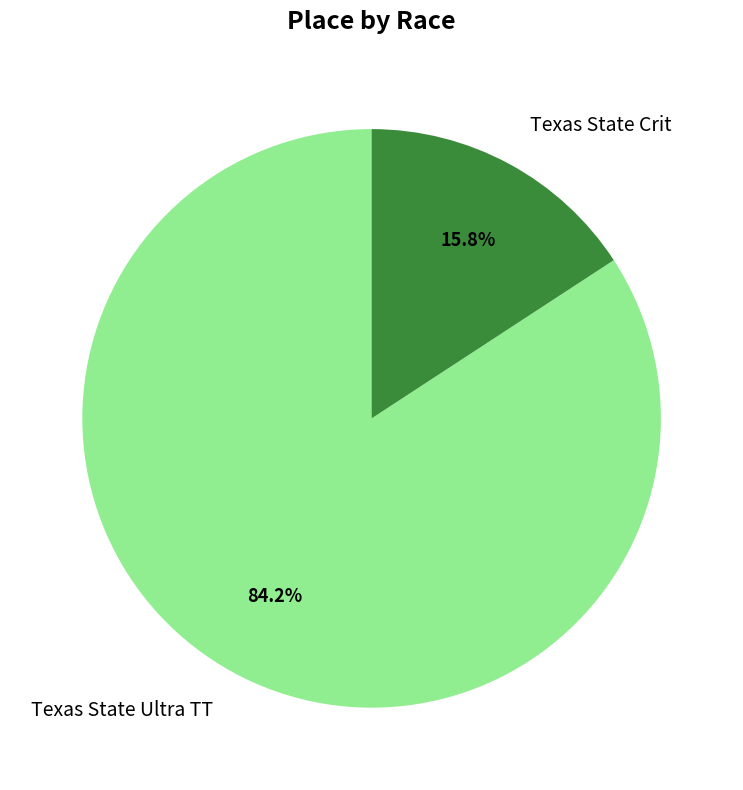

Is there a majority slice in this chart?

Yes